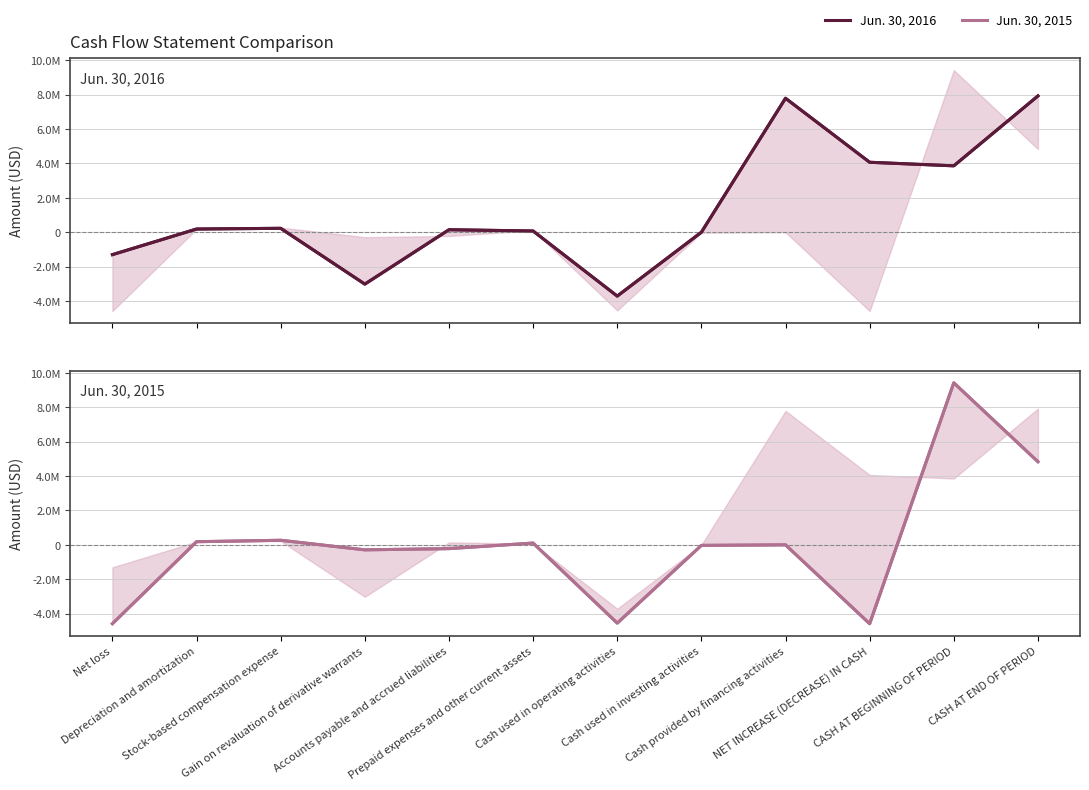

How many data points in Jun. 30, 2016 are above 181461?

5